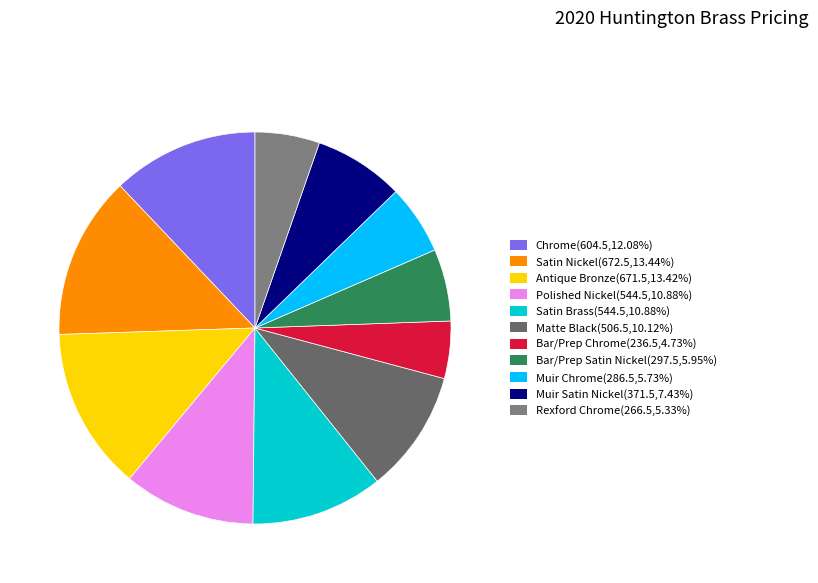

Which slice is the largest?

Satin Nickel